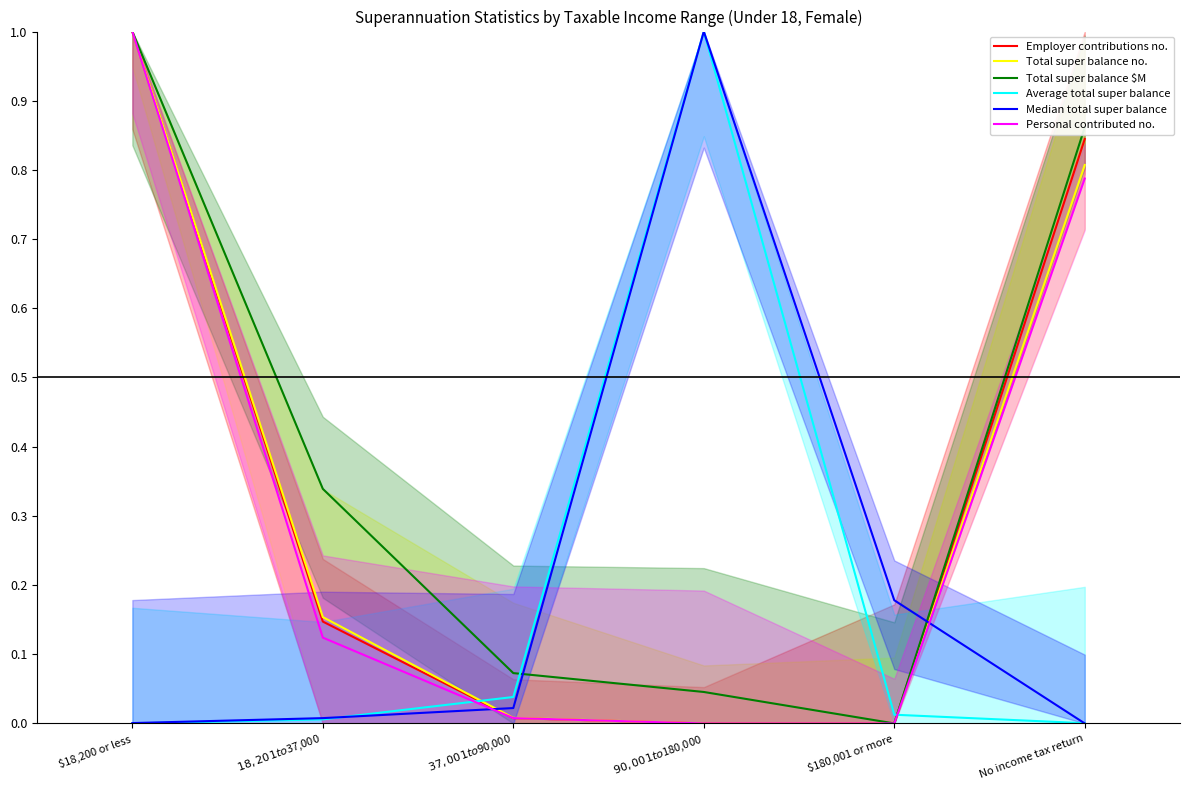

Where is Personal contributed no. nearest to the value 0?

$90,001 to $180,000